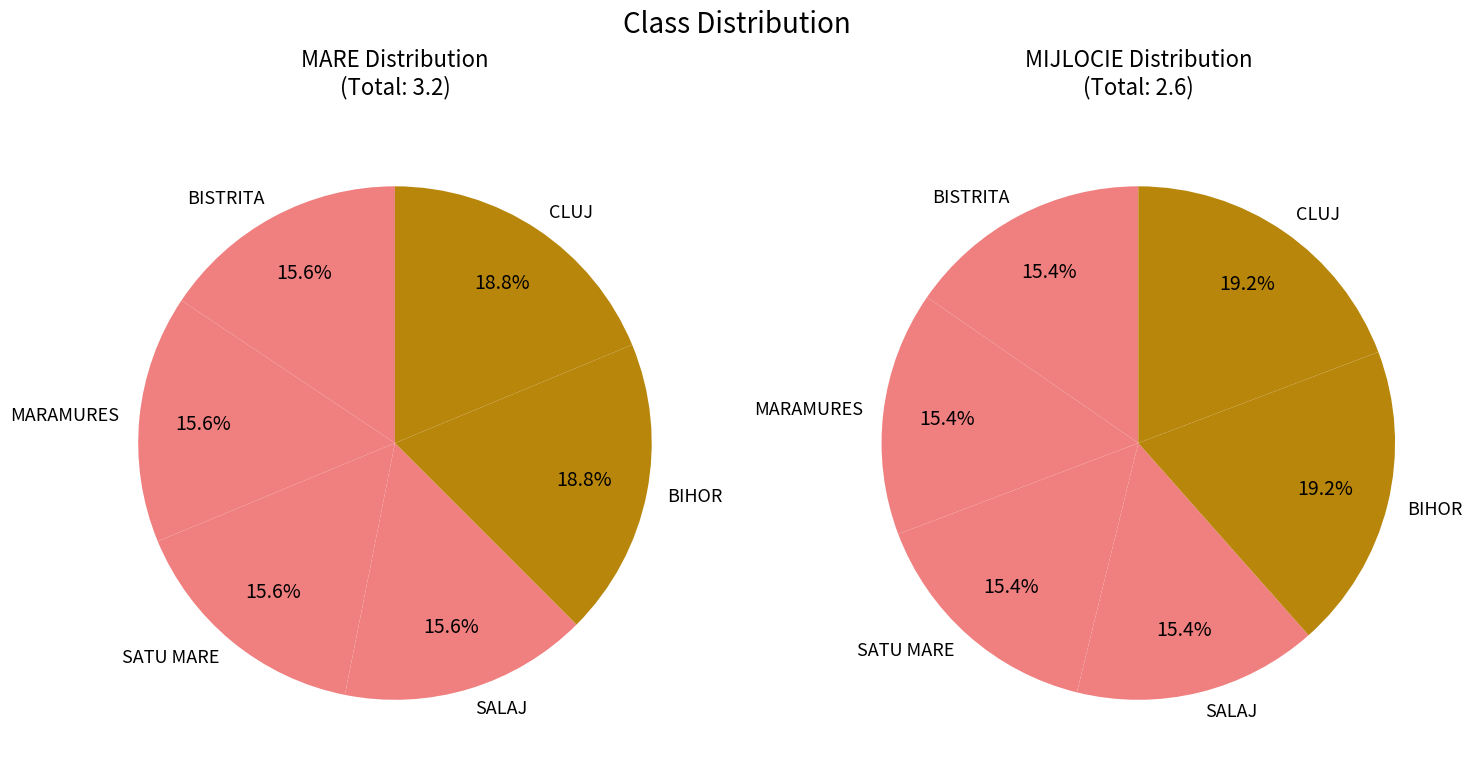

True or false: BISTRITA accounts for 16% of the total.

True